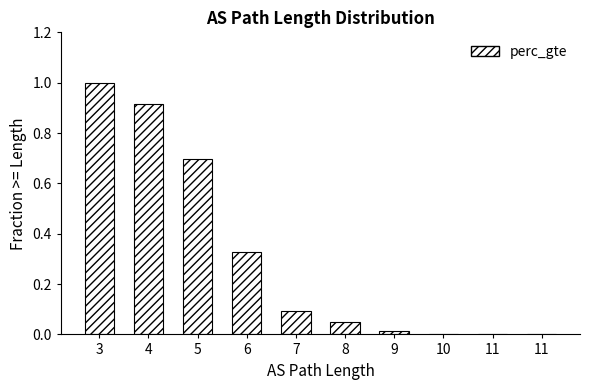

Are the bars horizontal?

No